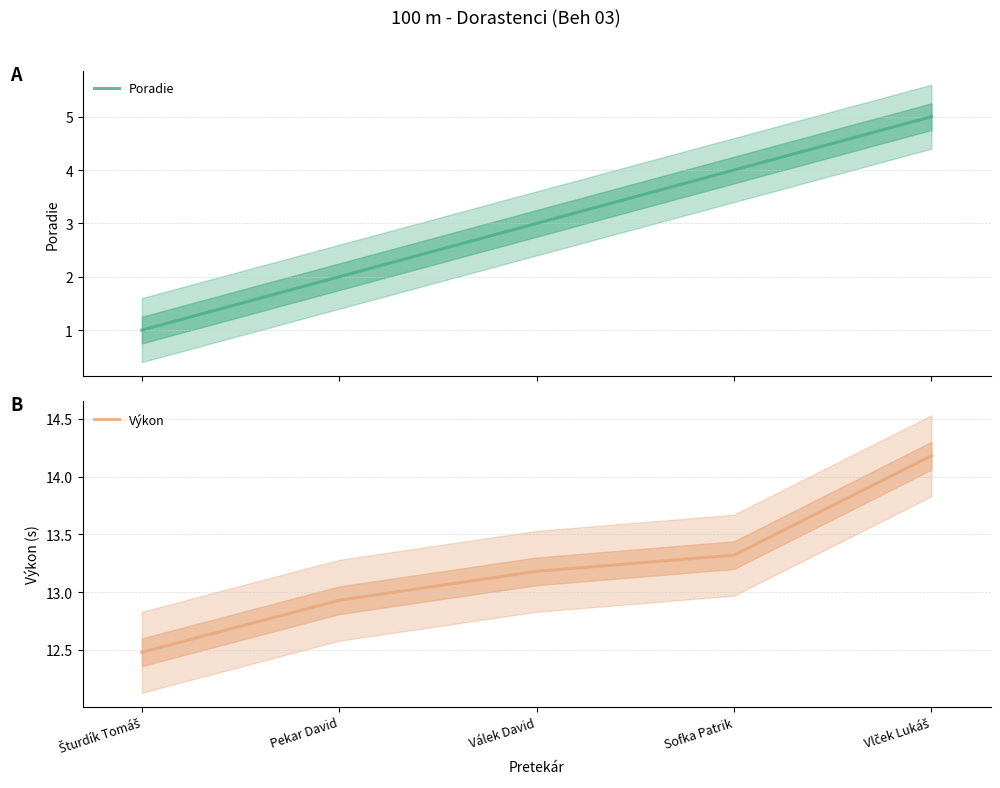

What is the total value across all series at Pekar David?

14.9